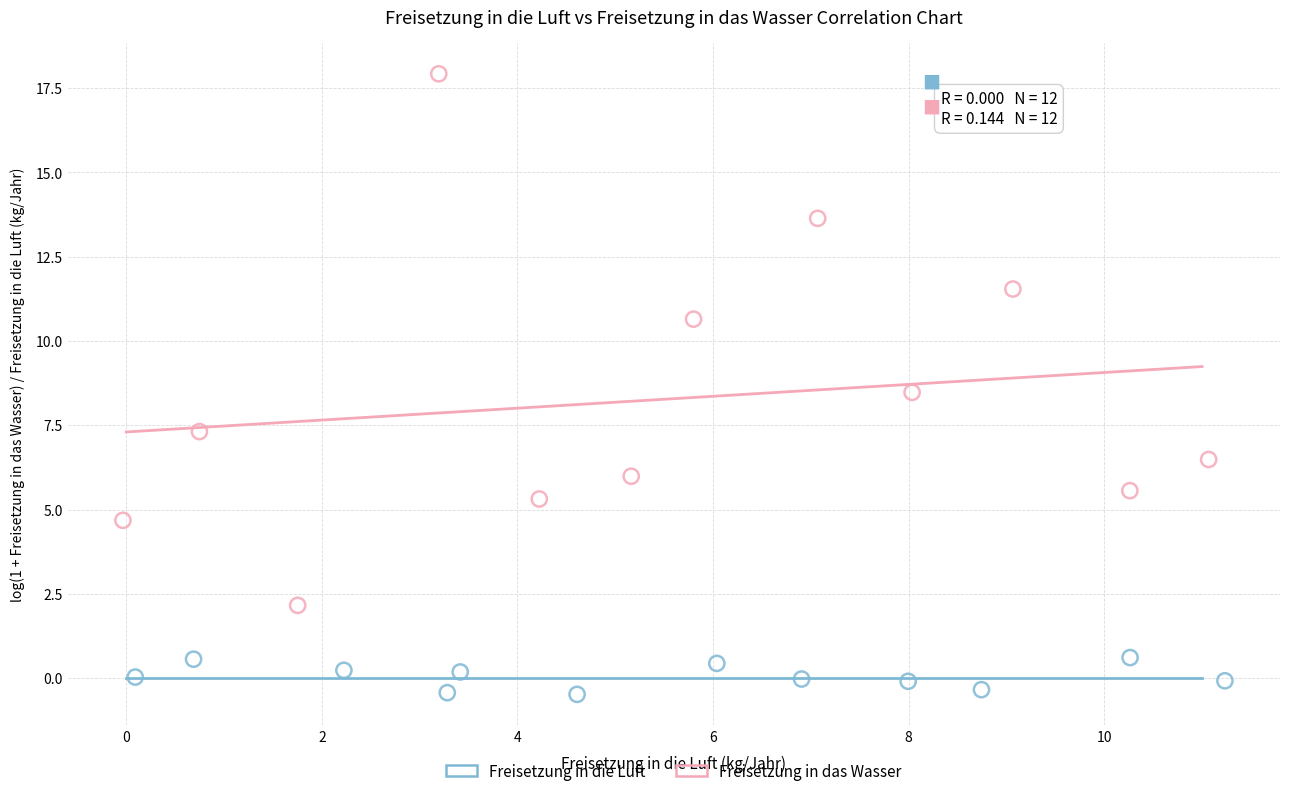

Which series contains the highest Y value?

Freisetzung in das Wasser